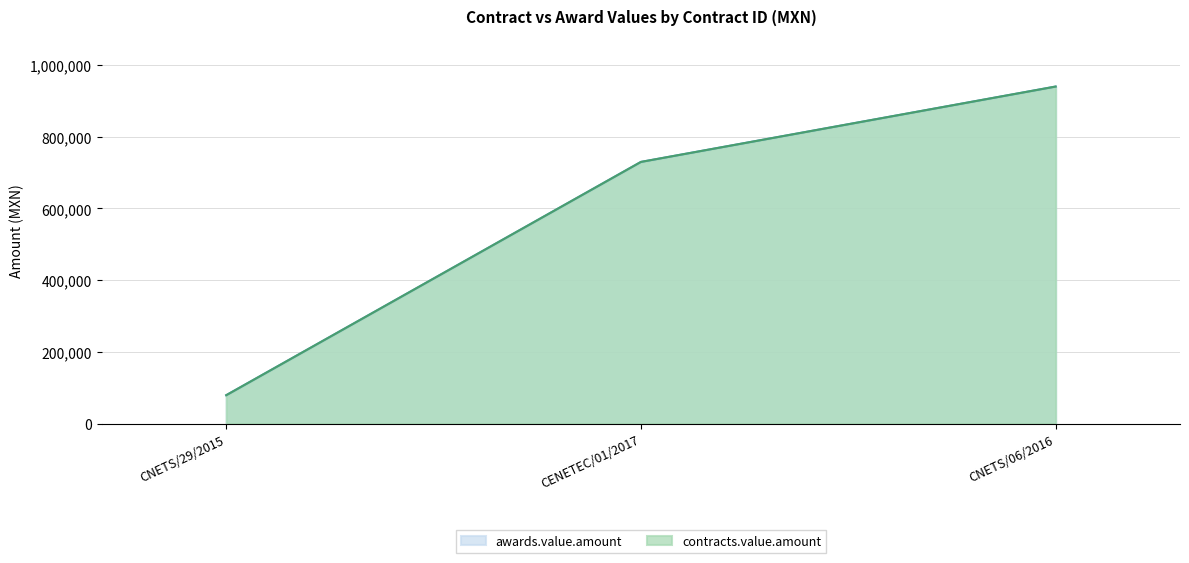

True or false: awards.value.amount has a value of 939716 at CNETS/06/2016.

True